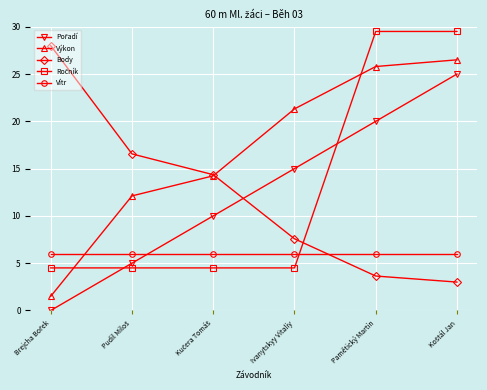

At how many categories does at least one series exceed 11?

6